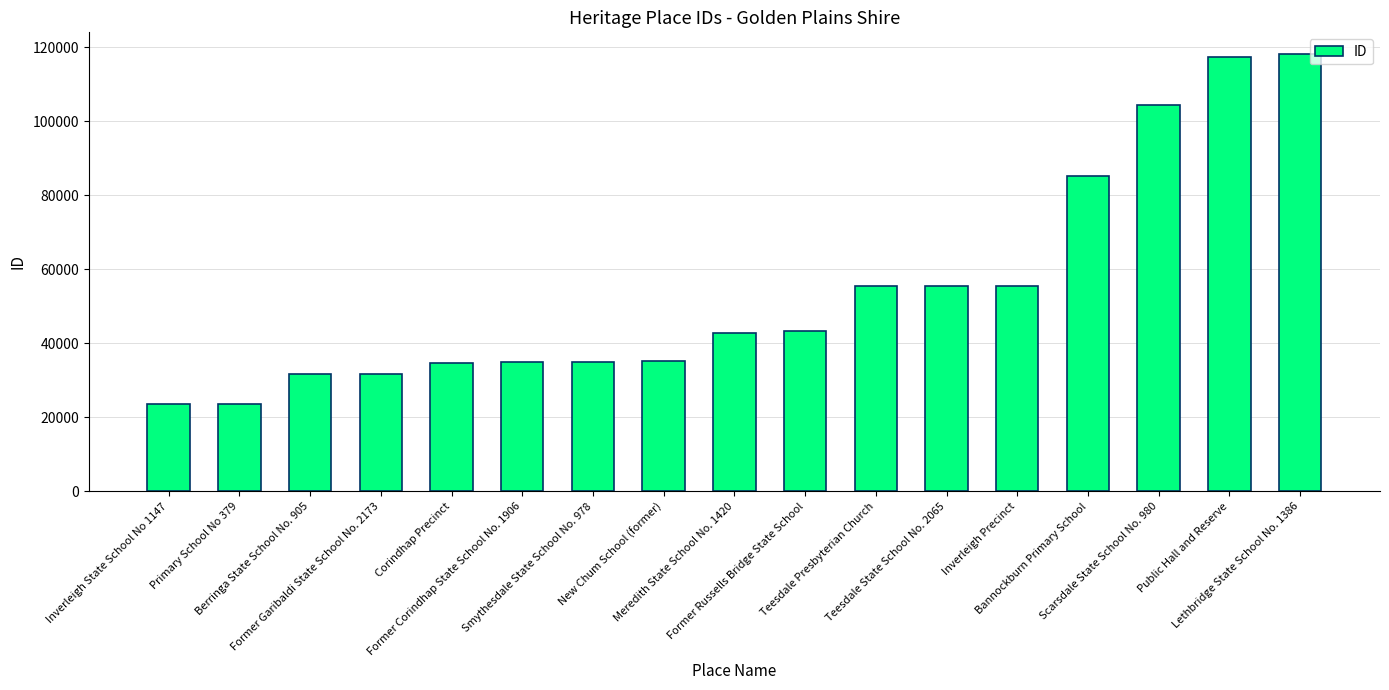

What is the smallest value displayed?

23588